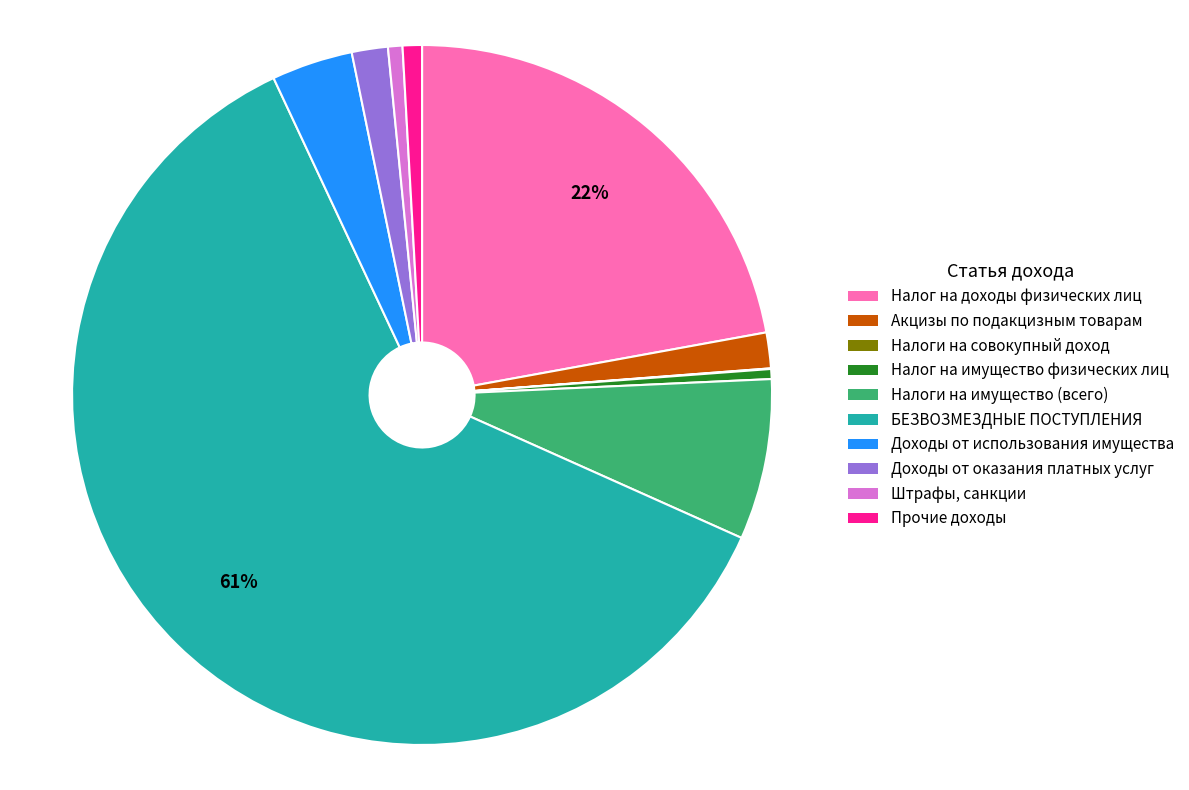

Which slice is the largest?

БЕЗВОЗМЕЗДНЫЕ ПОСТУПЛЕНИЯ